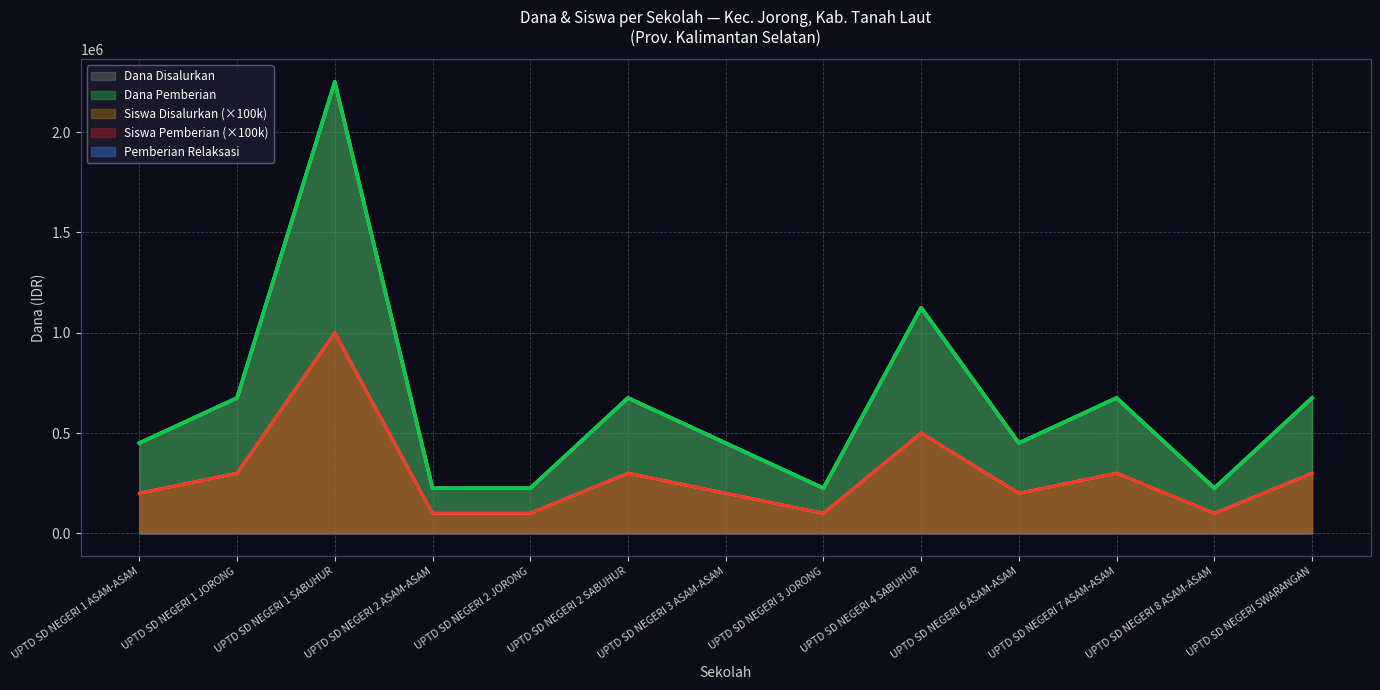

Reading left to right, list all the values displayed in this chart.

Dana Disalurkan: 450000	675000	2250000	225000	225000	675000	450000	225000	1125000	450000	675000	225000	675000
Dana Pemberian: 450000	675000	2250000	225000	225000	675000	450000	225000	1125000	450000	675000	225000	675000
Siswa Disalurkan: 200000	300000	1000000	100000	100000	300000	200000	100000	500000	200000	300000	100000	300000
Siswa Pemberian: 200000	300000	1000000	100000	100000	300000	200000	100000	500000	200000	300000	100000	300000